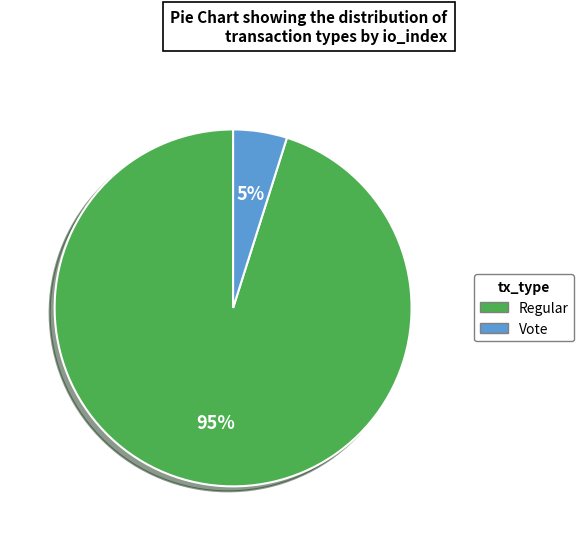

True or false: Regular accounts for 95% of the total.

True